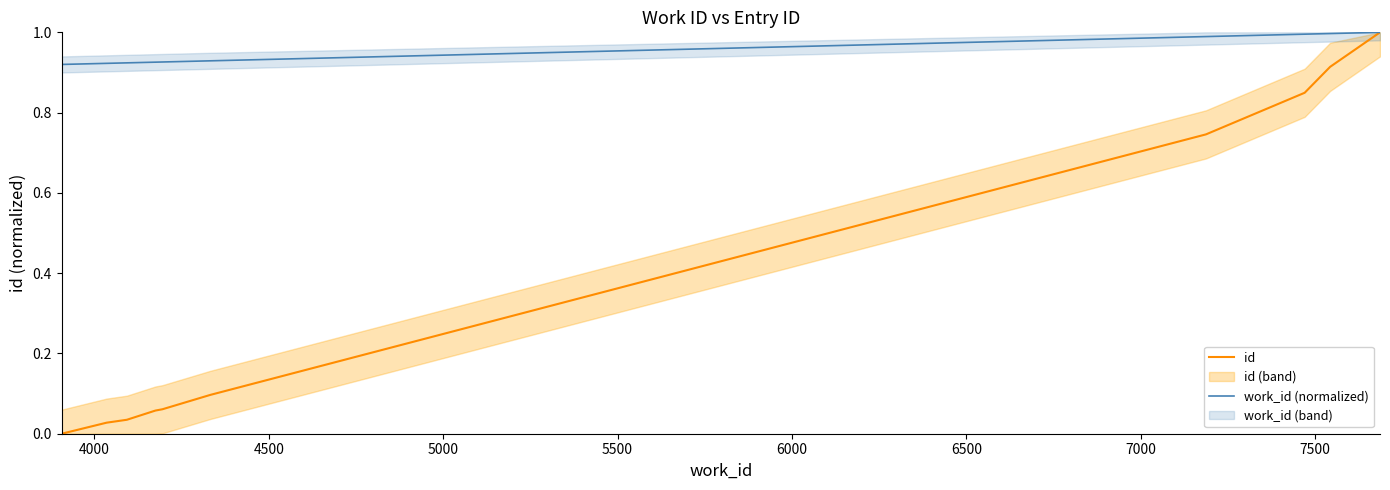

Rank the series by their average value, from lowest to highest.

id, work_id (normalized)